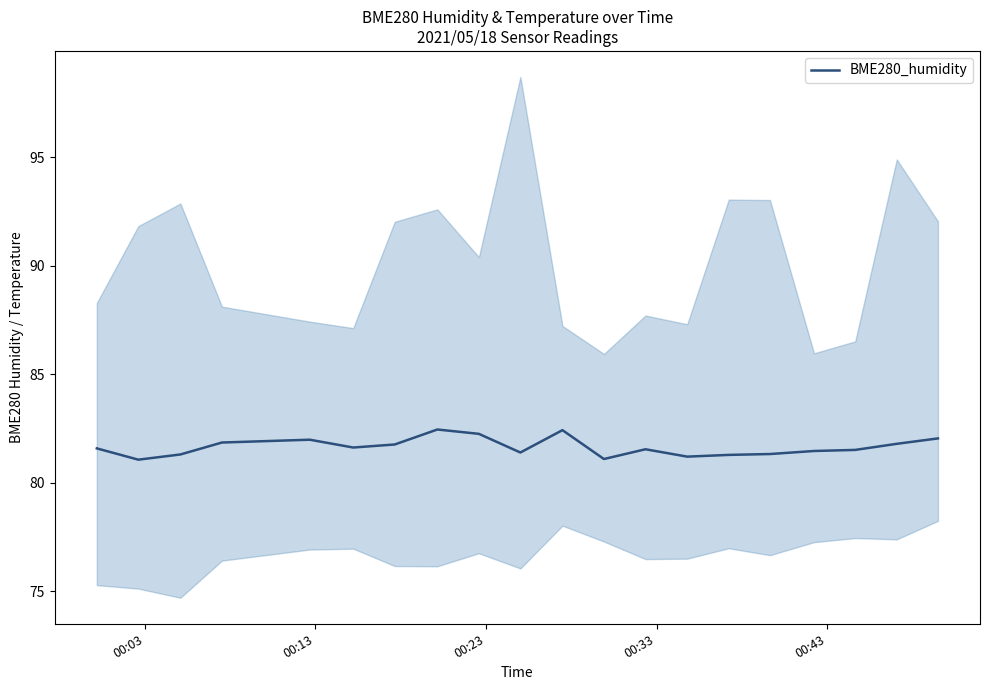

What is the lowest value of the BME280_humidity series?

81.1